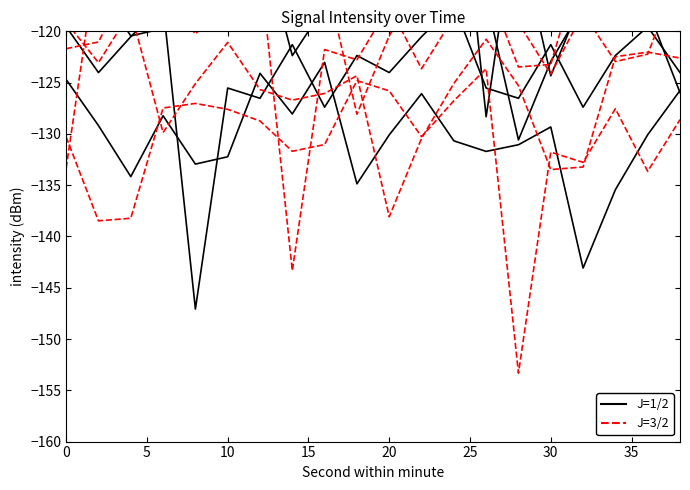

How many lines are shown in the chart?

2